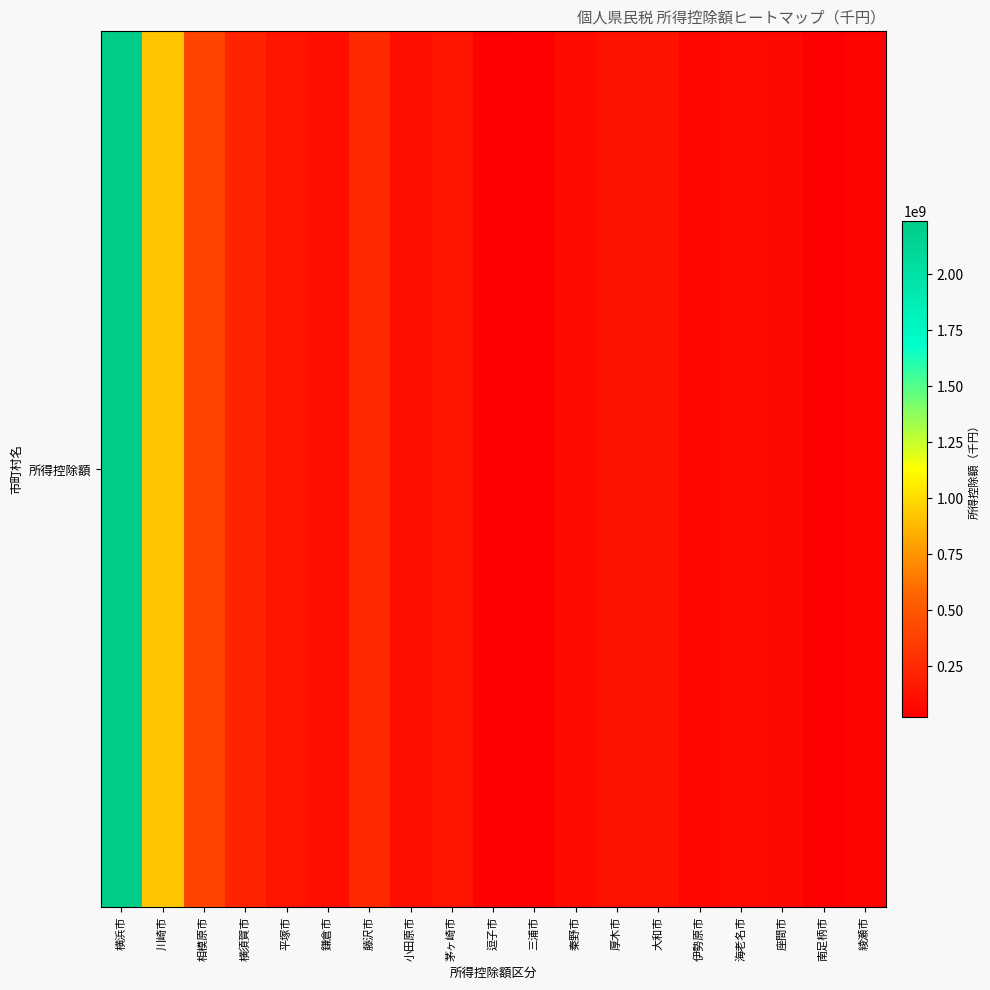

The value at 横浜市 is 3976350349. True or false?

False